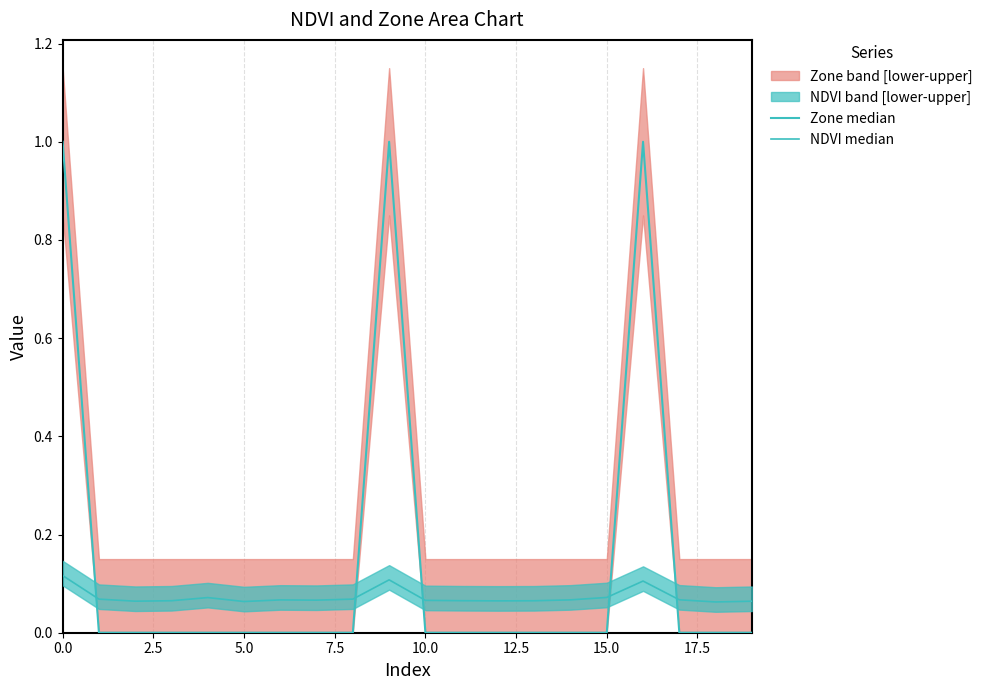

In NDVI median, how many points are lower than both neighbors (excluding endpoints)?

5